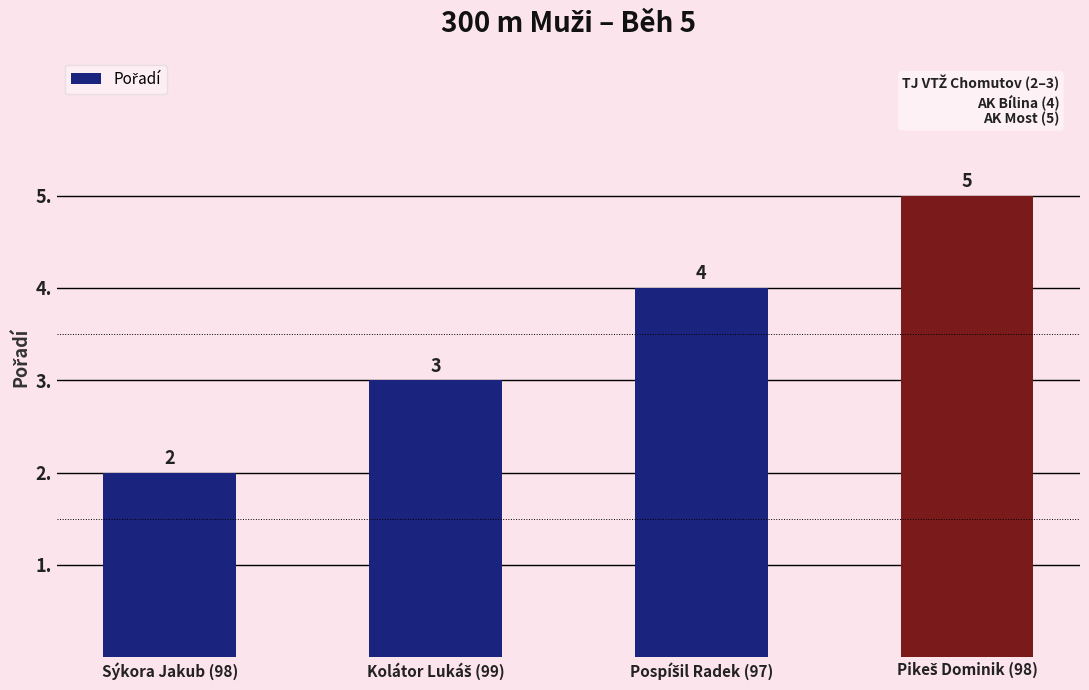

Does the chart contain any negative values?

No